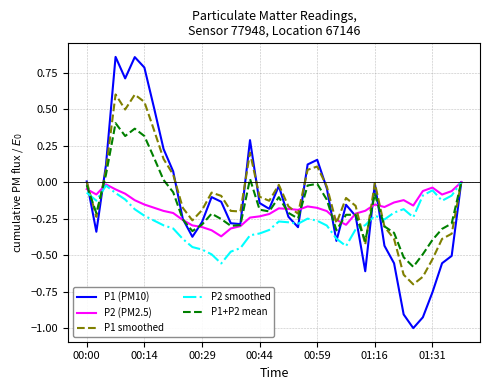

How many values in P2 smoothed are above zero?

1